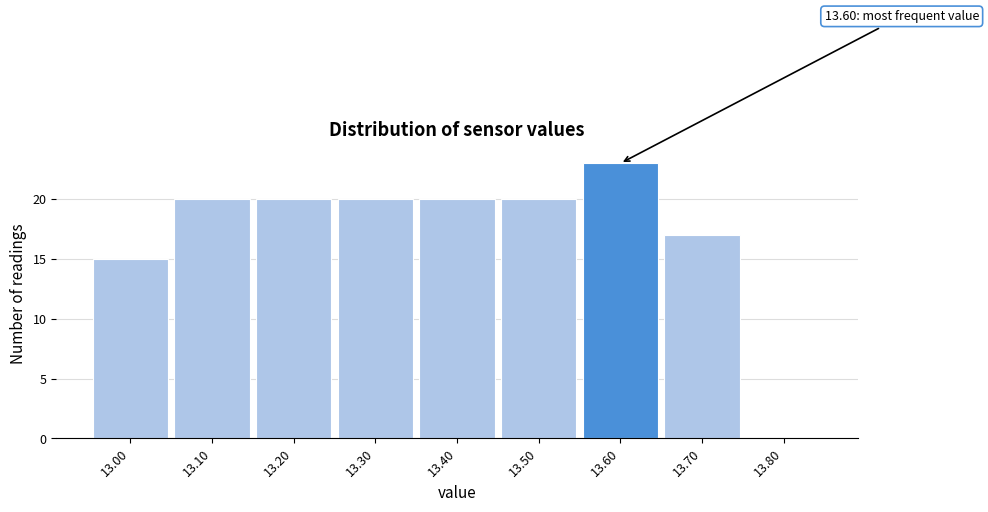

Which range on the x-axis has the tallest bar?

13.55 to 13.65